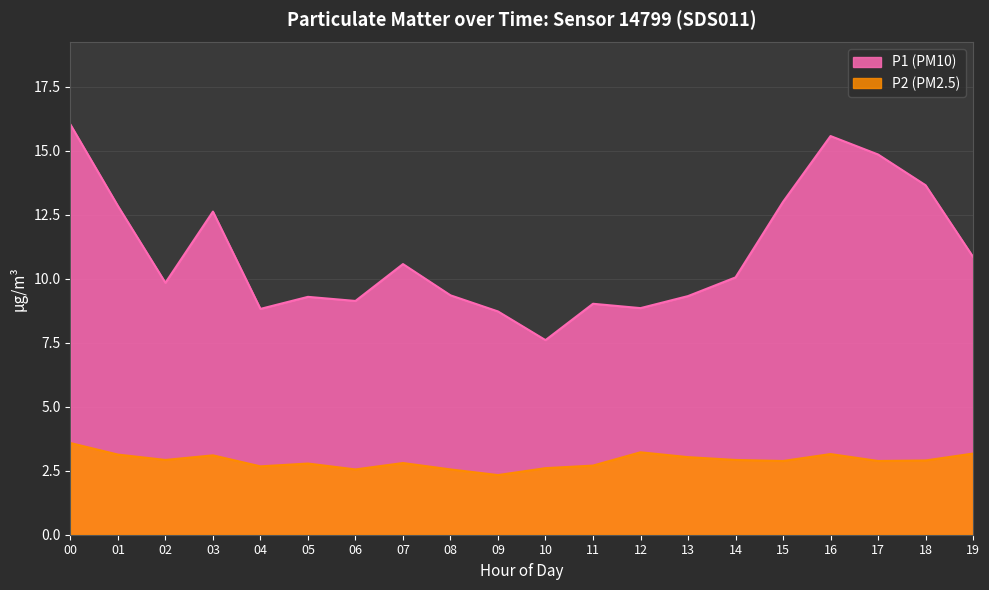

What is the value of the P1 point at the 16th from the left?

13.0